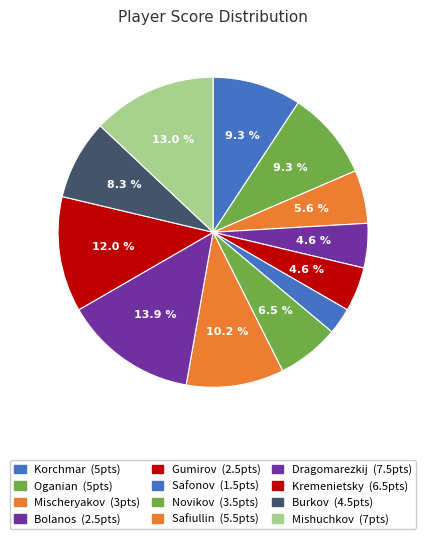

Count the number of slices in the pie.

12